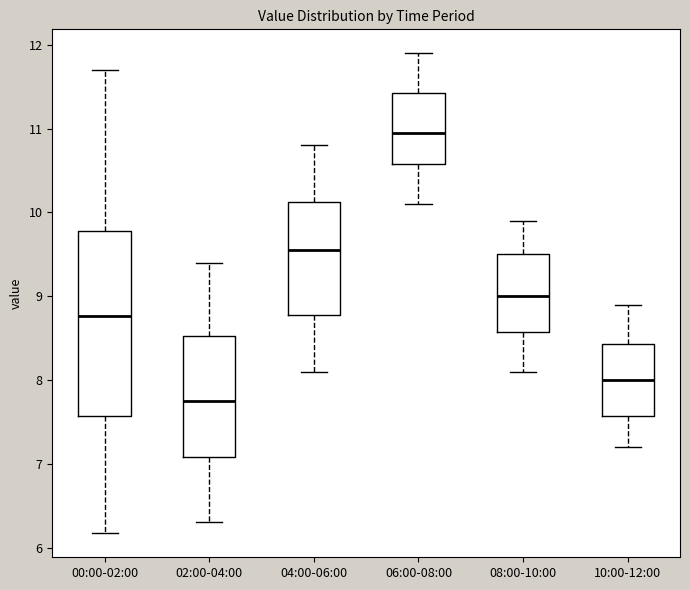

Which box is the tallest, from its lower edge to its upper edge?

00:00-02:00